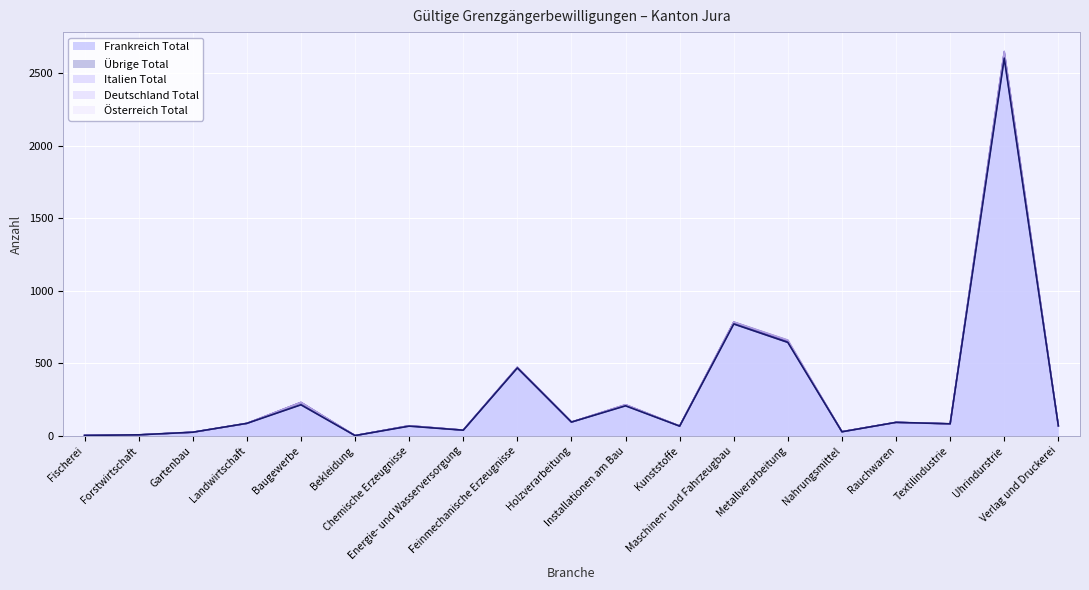

True or false: Österreich Total has more than 0 points higher than both neighbors.

False